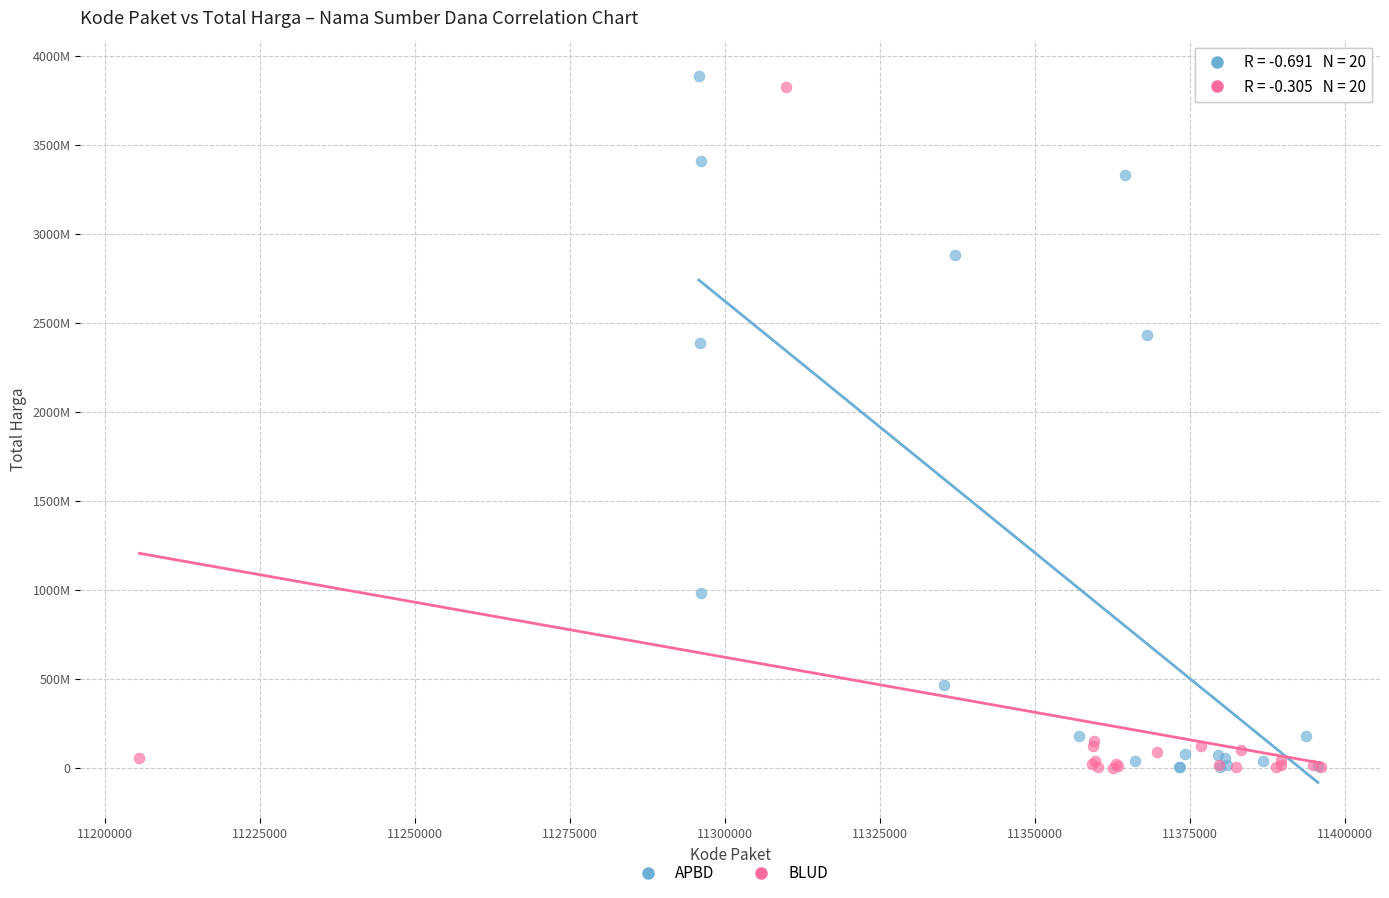

Which series has the widest spread of Y values?

APBD